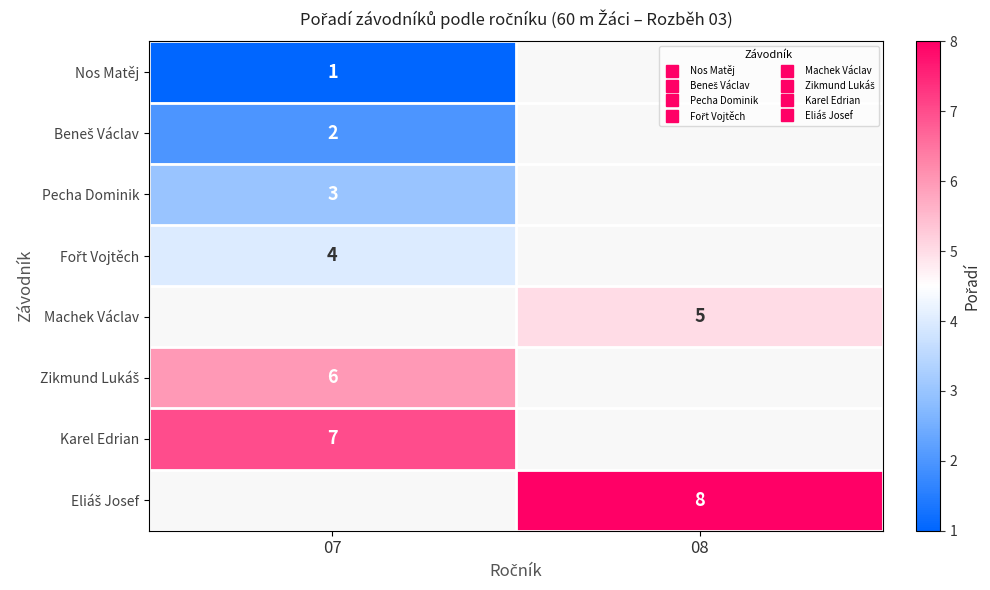

Which has a higher value, 08 or 07?

07